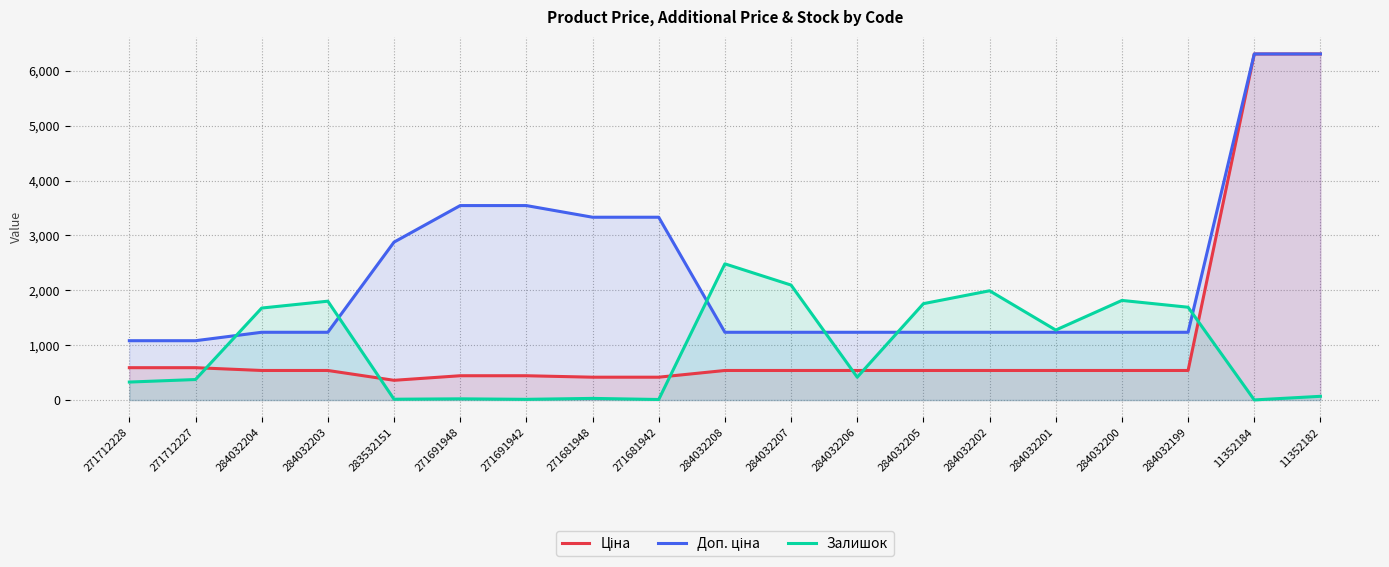

How many categories are shown in the chart?

19